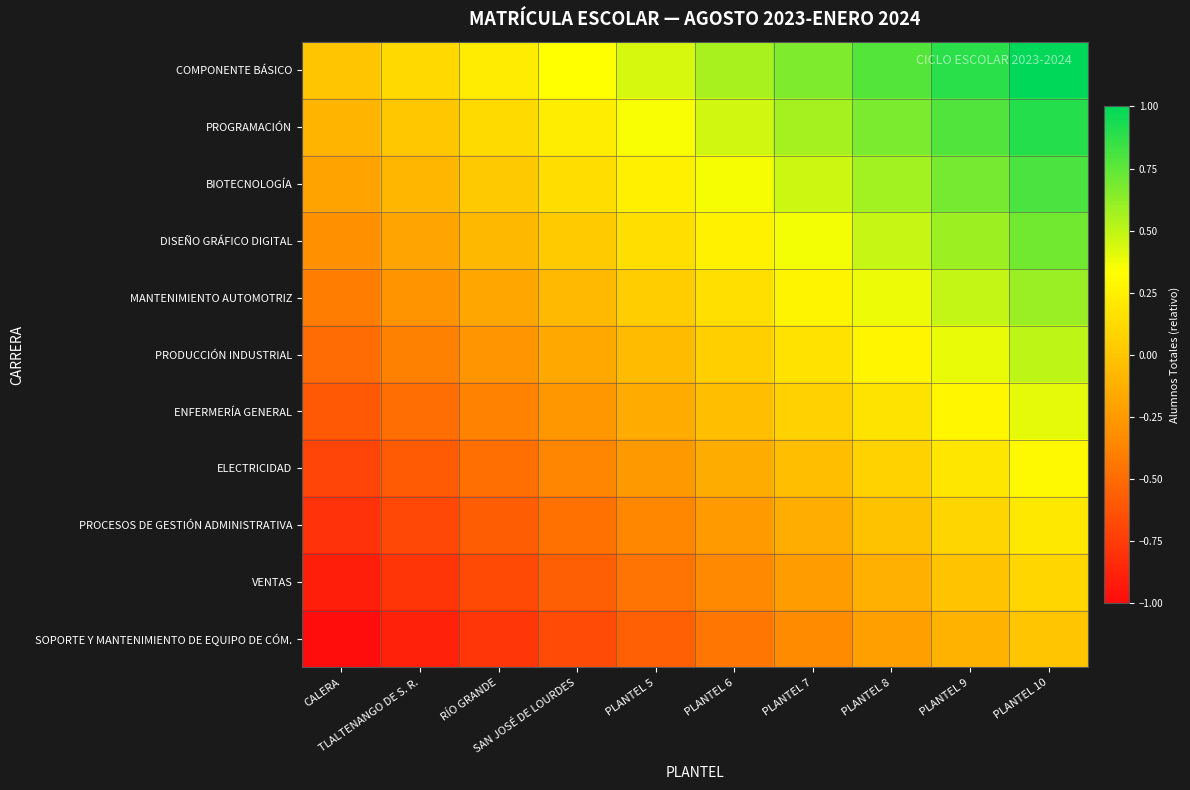

How many series are shown in this chart?

11